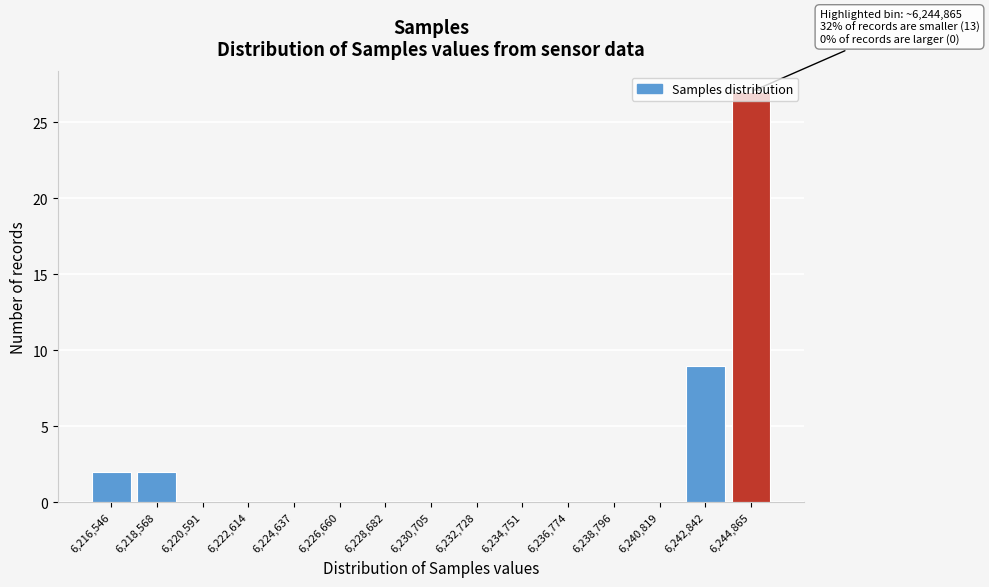

Is it true that the value at 6,242,842 is 4?

False